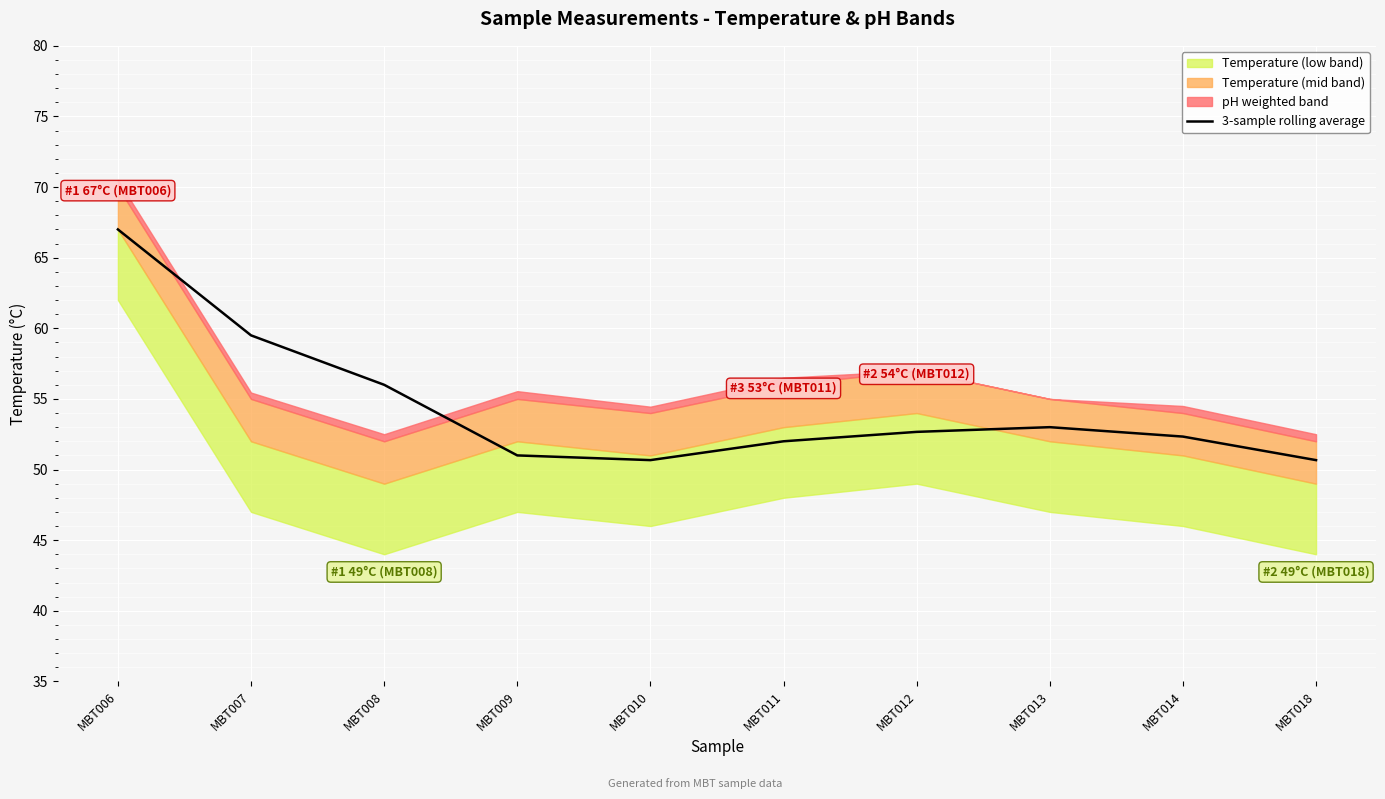

Is it true that 3-sample rolling average equals 20.9 at MBT018?

False